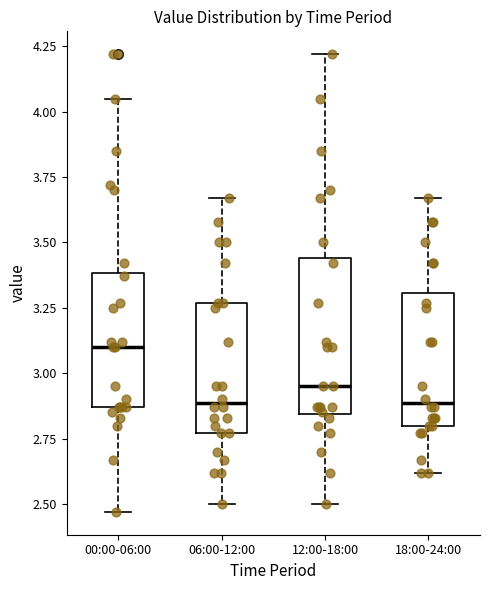

Reading left to right, read every box against the y-axis: the position of its median line, the range the box covers, and the ends of its whiskers. The values are not printed on the chart, so give them approximately, as read against the axis.

00:00-06:00: median 3.10, box 2.85 to 3.40, whiskers 2.45 to 4.05
06:00-12:00: median 2.90, box 2.75 to 3.25, whiskers 2.50 to 3.65
12:00-18:00: median 2.95, box 2.85 to 3.45, whiskers 2.50 to 4.20
18:00-24:00: median 2.90, box 2.80 to 3.30, whiskers 2.60 to 3.65